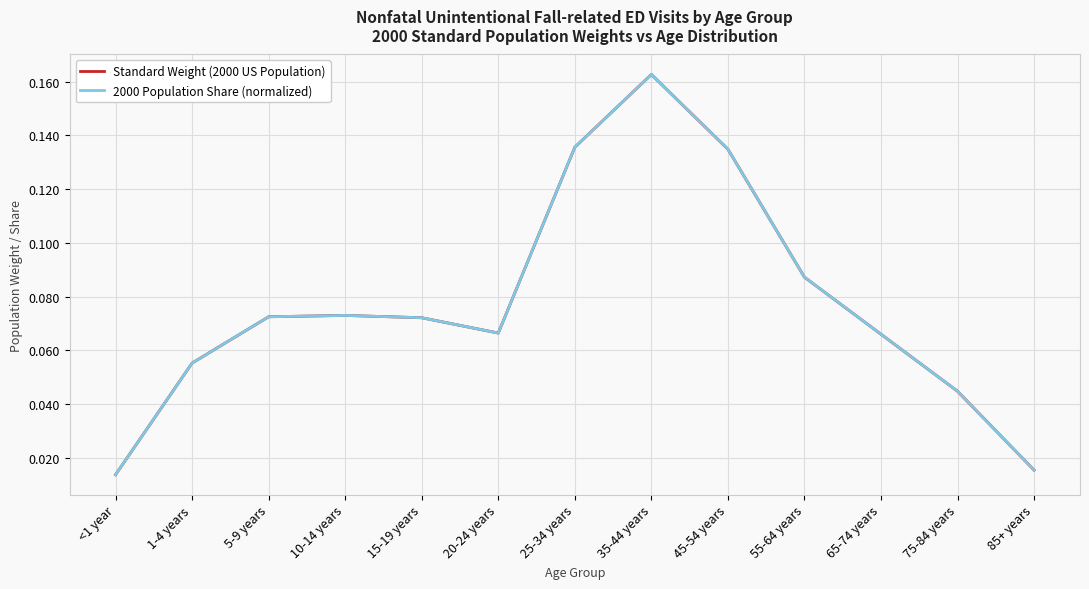

Which category has the highest value across all series?

35-44 years